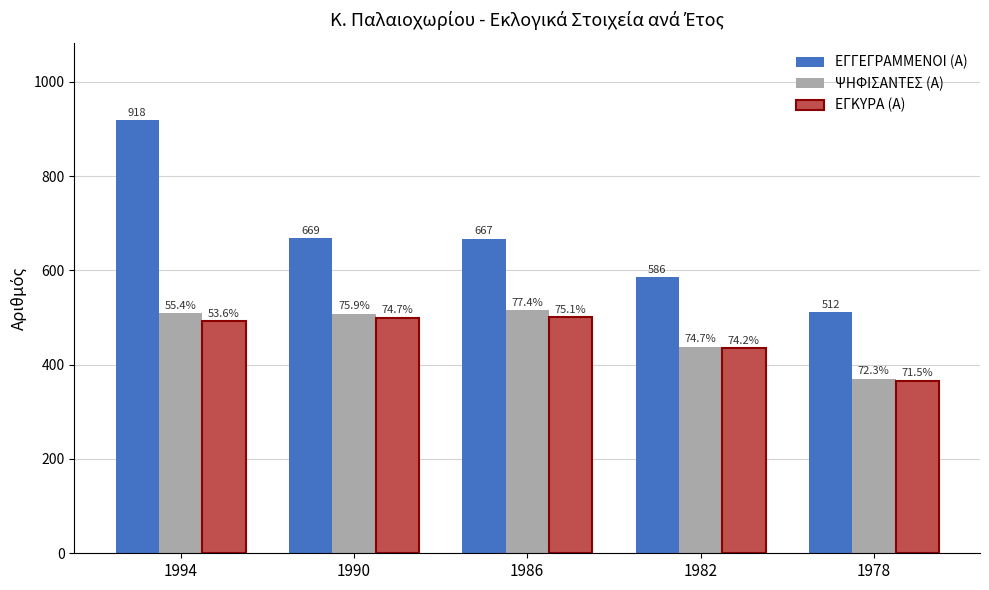

Which series has the largest range (max minus min)?

ΕΓΓΕΓΡΑΜΜΕΝΟΙ (Α)